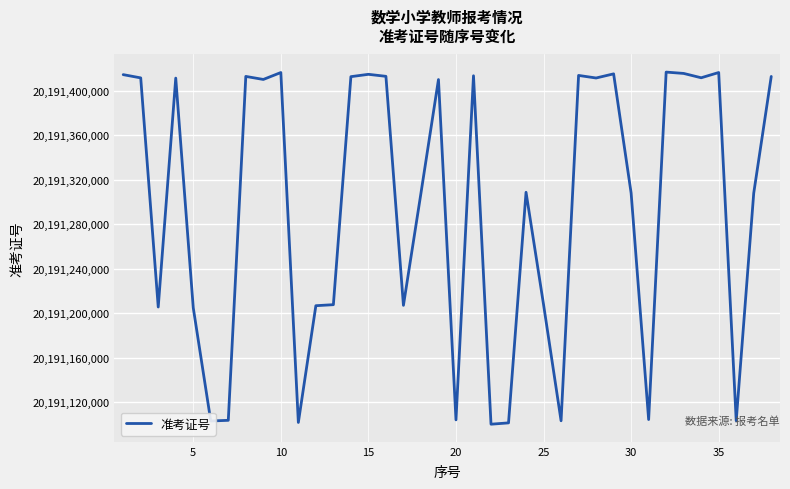

What is the maximum value shown in the chart?

20191416613